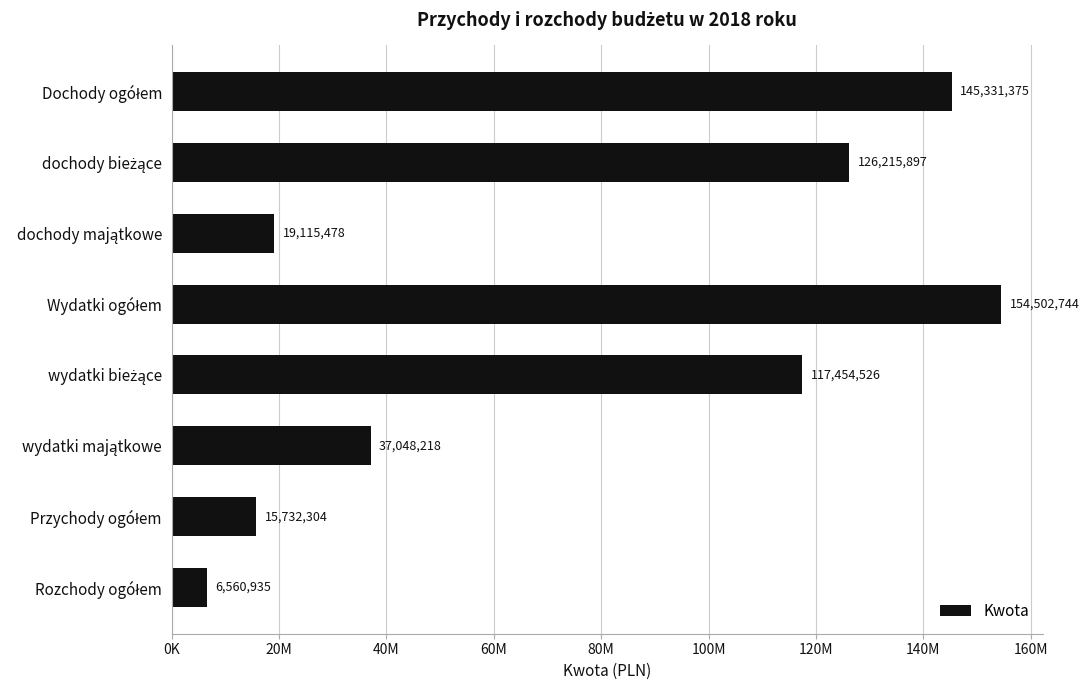

Are the bars horizontal?

Yes